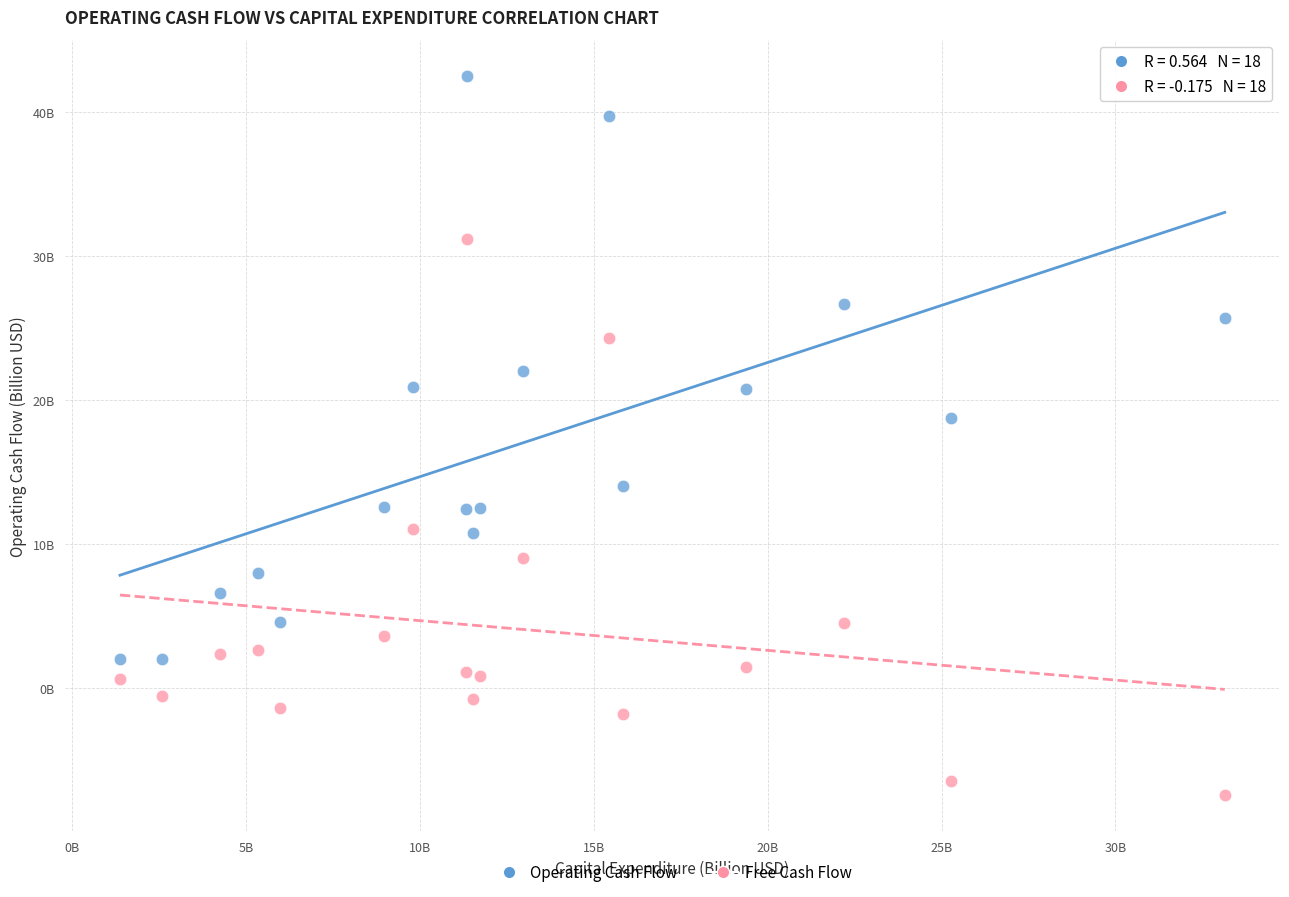

What are all the series names shown in the legend?

Operating Cash Flow, Free Cash Flow